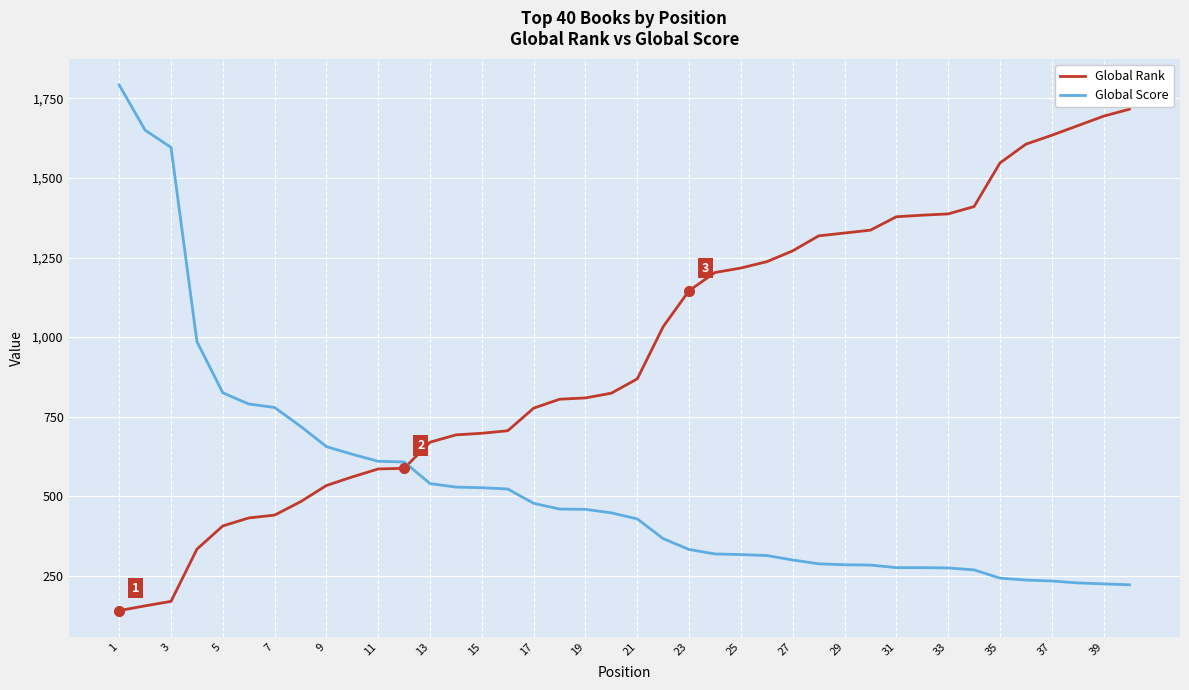

How many intersections are there between Global Rank and Global Score?

1